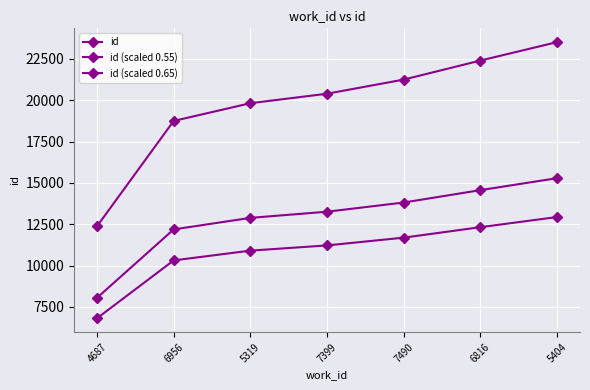

What is the label of the 6th point from the right?

6956